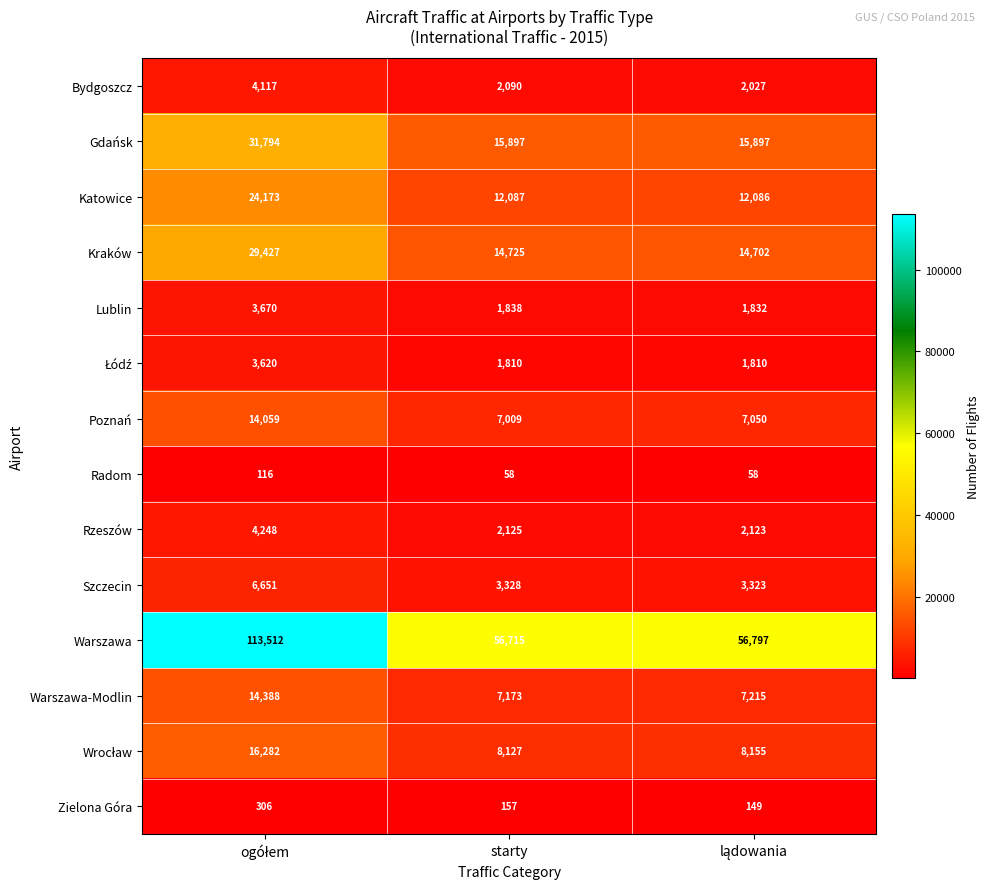

Which series has the widest spread of values?

Warszawa